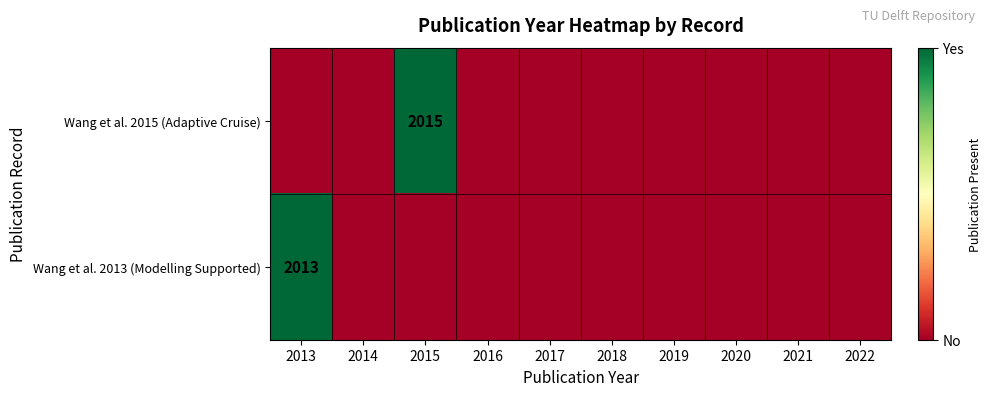

Between 2018 and 2021, which is larger?

2018